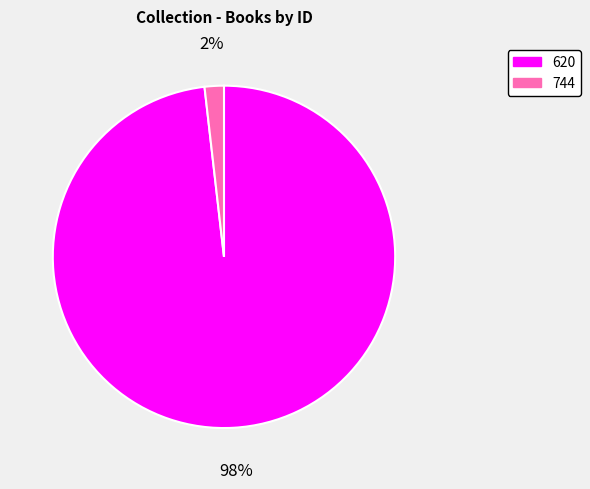

Is the sum of 620 and 744 greater than half?

Yes